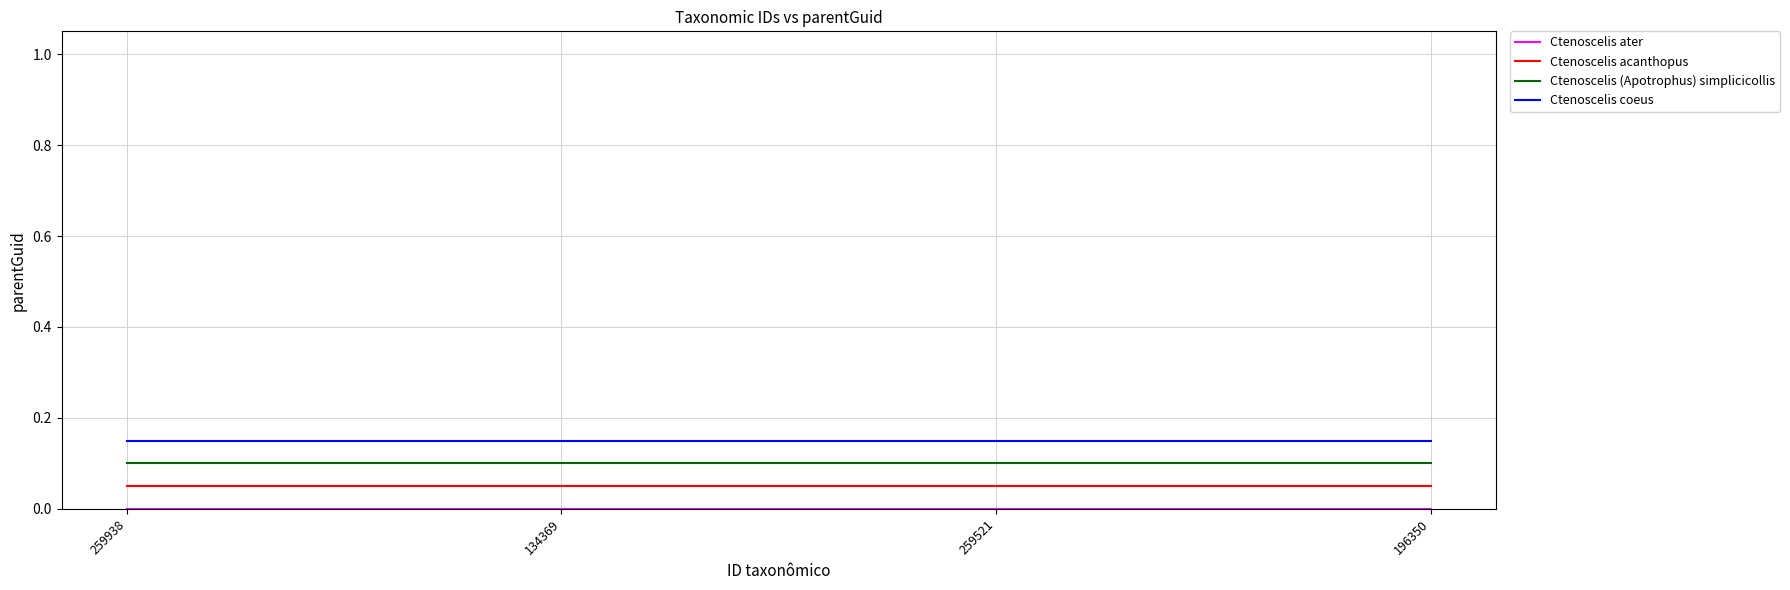

True or false: Ctenoscelis acanthopus and Ctenoscelis (Apotrophus) simplicicollis cross at least once.

False